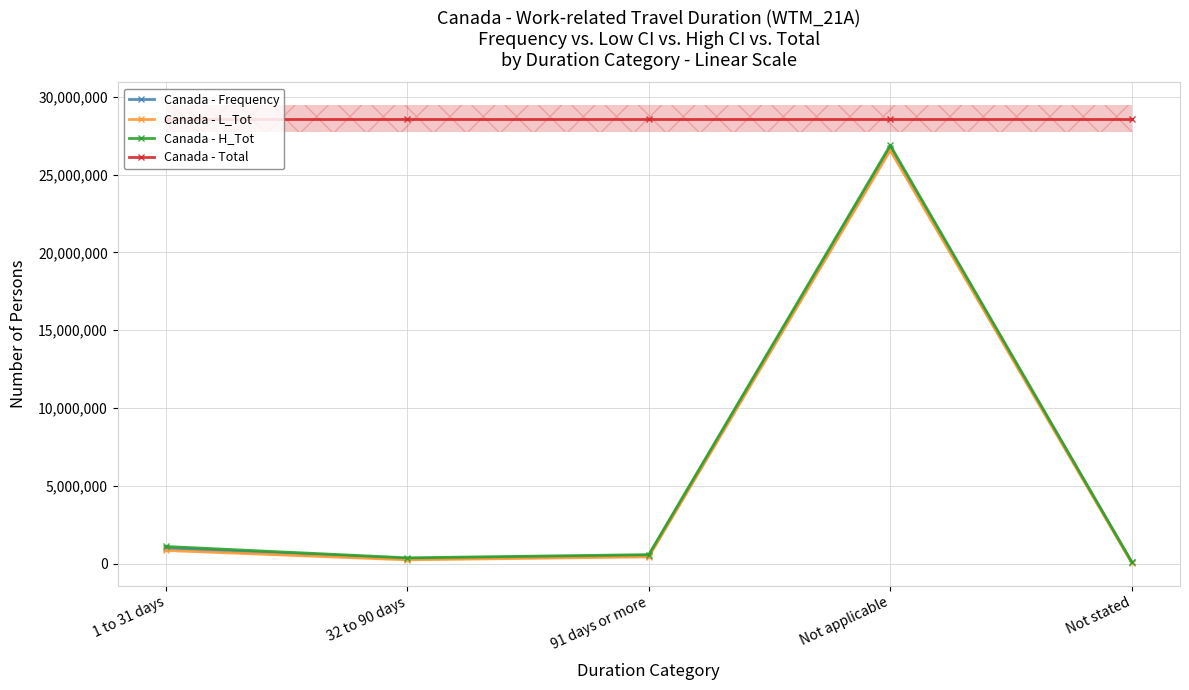

Does the chart have visible grid lines?

Yes